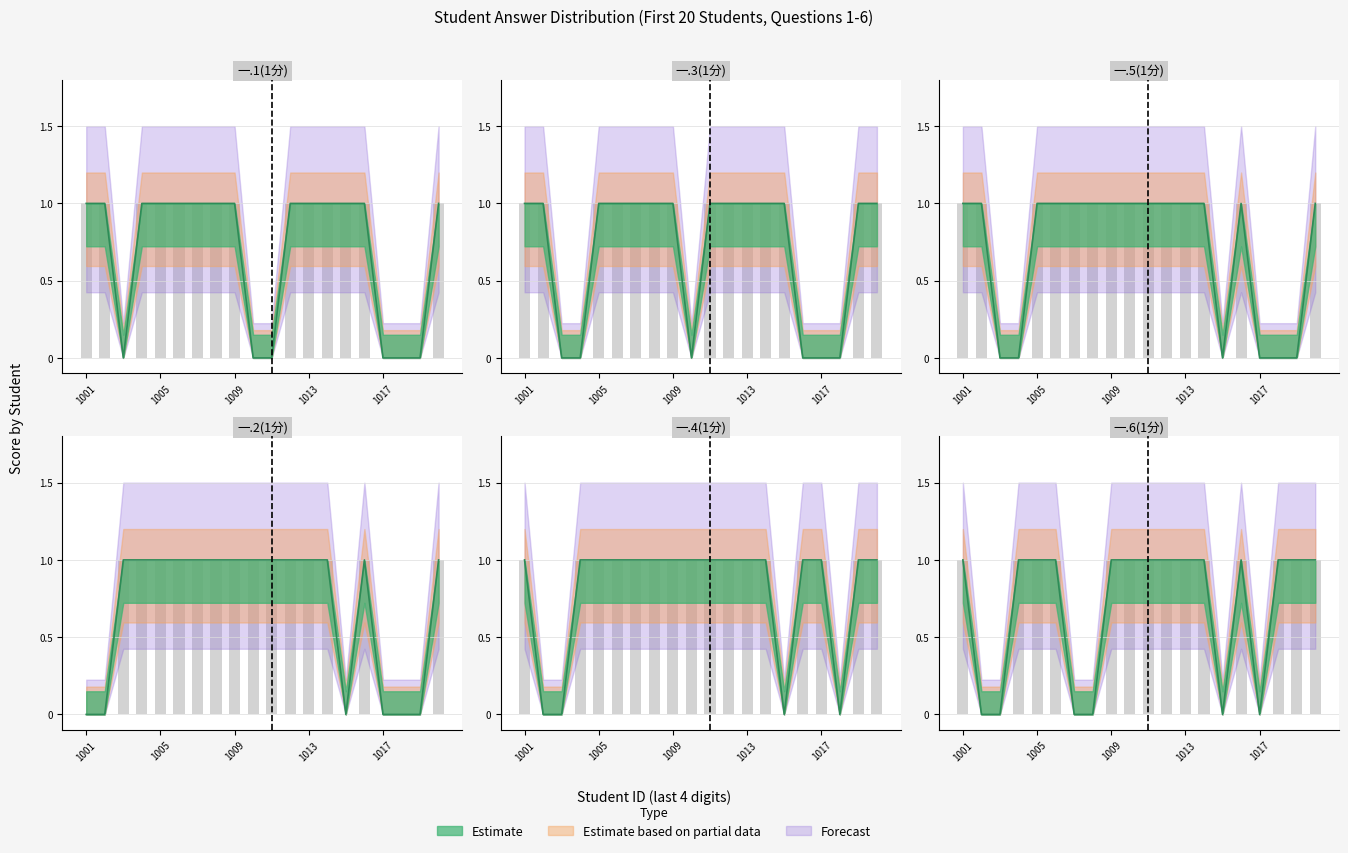

Is it true that 一.6(1分) equals 1 at 2021171021?

True